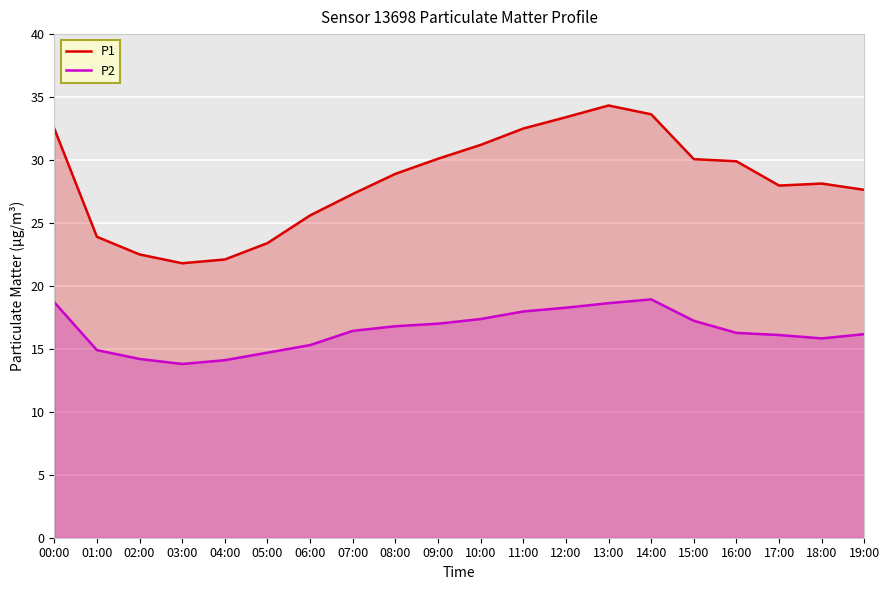

What is the label of the 20th point from the left?

19:00